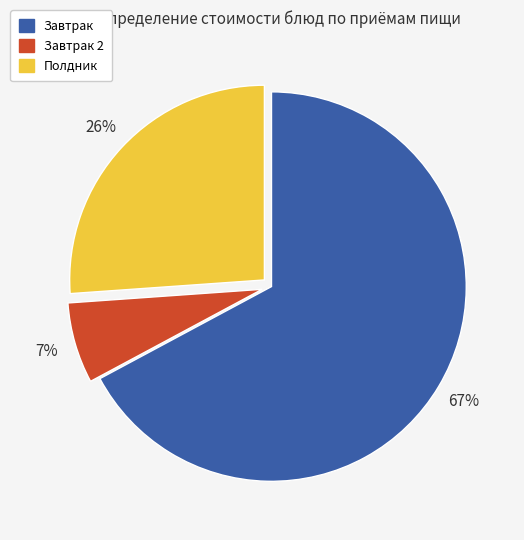

To the nearest percent, what is the difference between the largest and smallest slice percentages?

60%